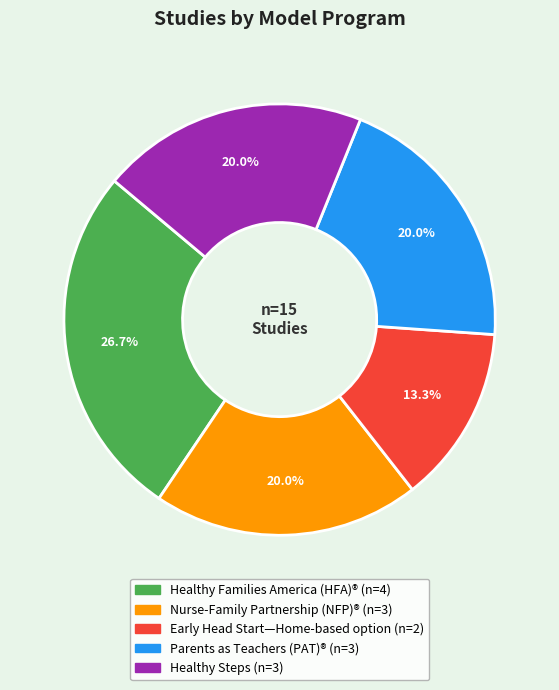

Is there any slice that represents more than half of the pie?

No